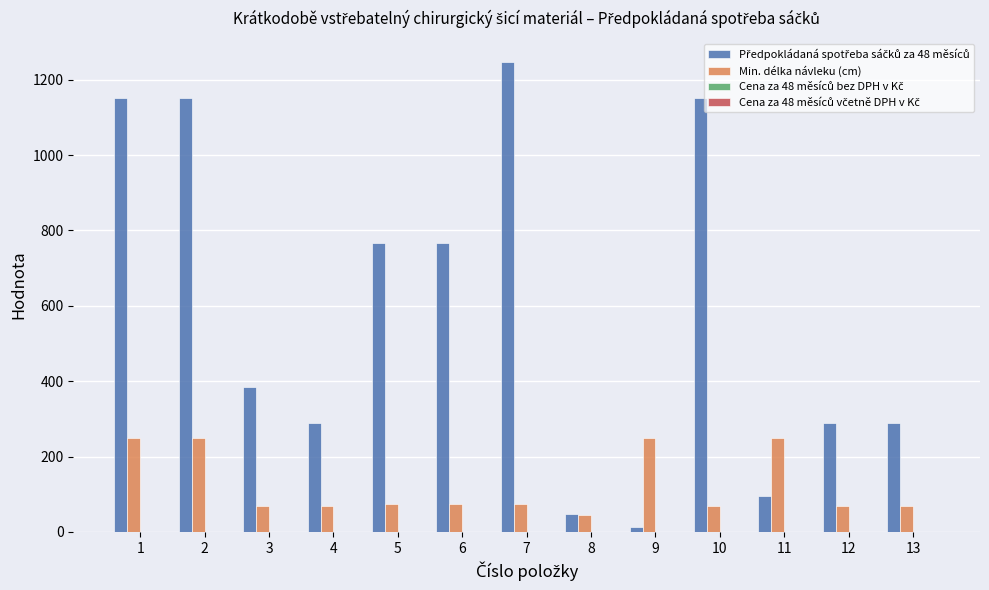

What is the difference between the maximum and minimum values in the Min. délka návleku (cm) series?

205